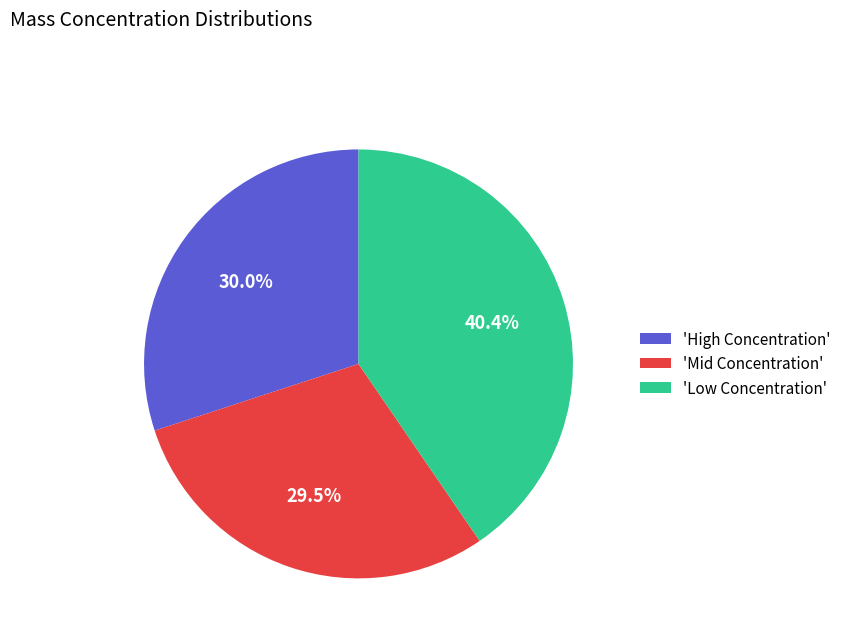

Which category has the smallest portion of the pie?

'Mid Concentration'